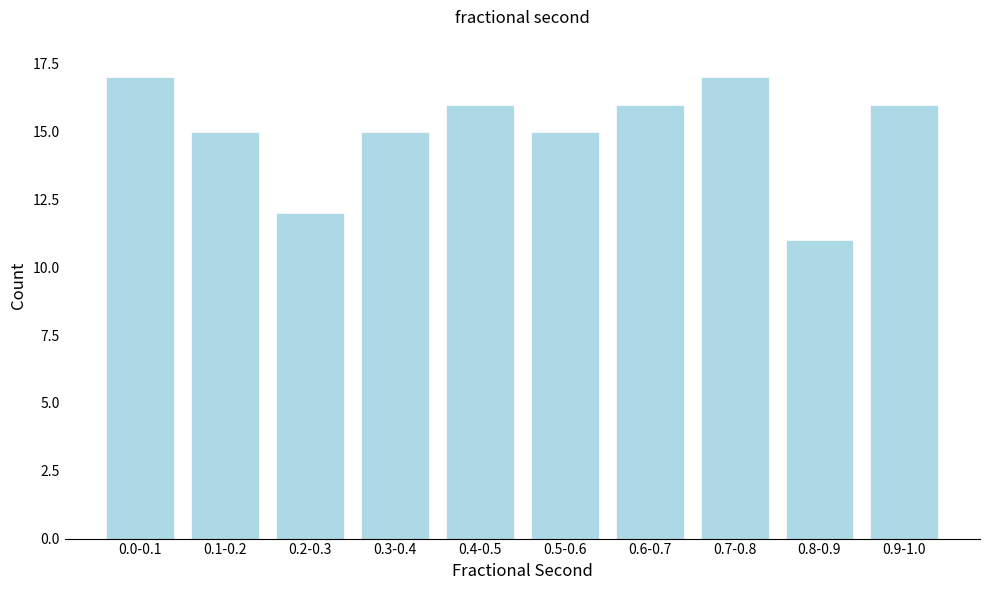

Reading left to right, transcribe all the data shown in this chart.

17	15	12	15	16	15	16	17	11	16